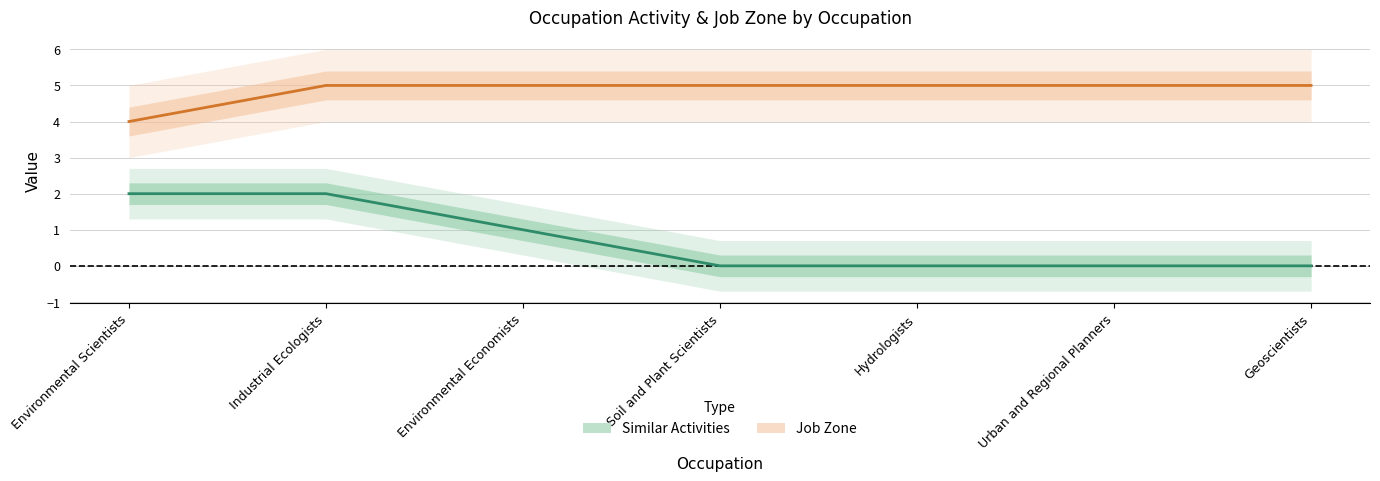

Which series has the largest total across all categories?

Job Zone